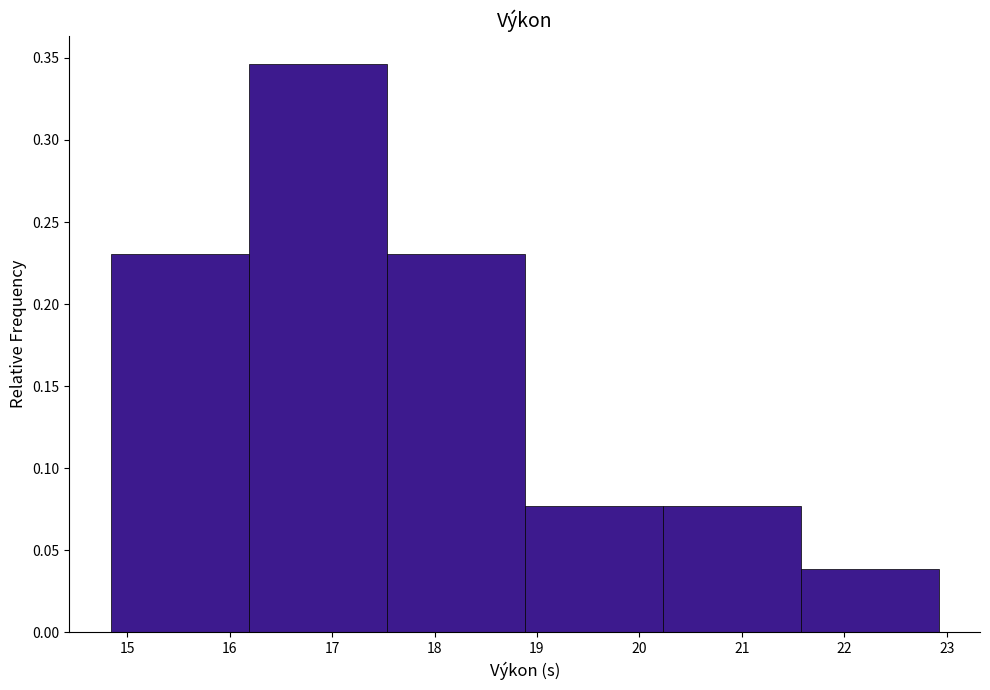

Reading left to right, list every bar in this chart as the range it spans on the x-axis followed by its height. Neither the bar edges nor the heights are printed on the chart, so give them approximately, as read against the axes.

14.8 to 16.2: 0.230
16.2 to 17.5: 0.345
17.5 to 18.9: 0.230
18.9 to 20.2: 0.075
20.2 to 21.6: 0.075
21.6 to 22.9: 0.040